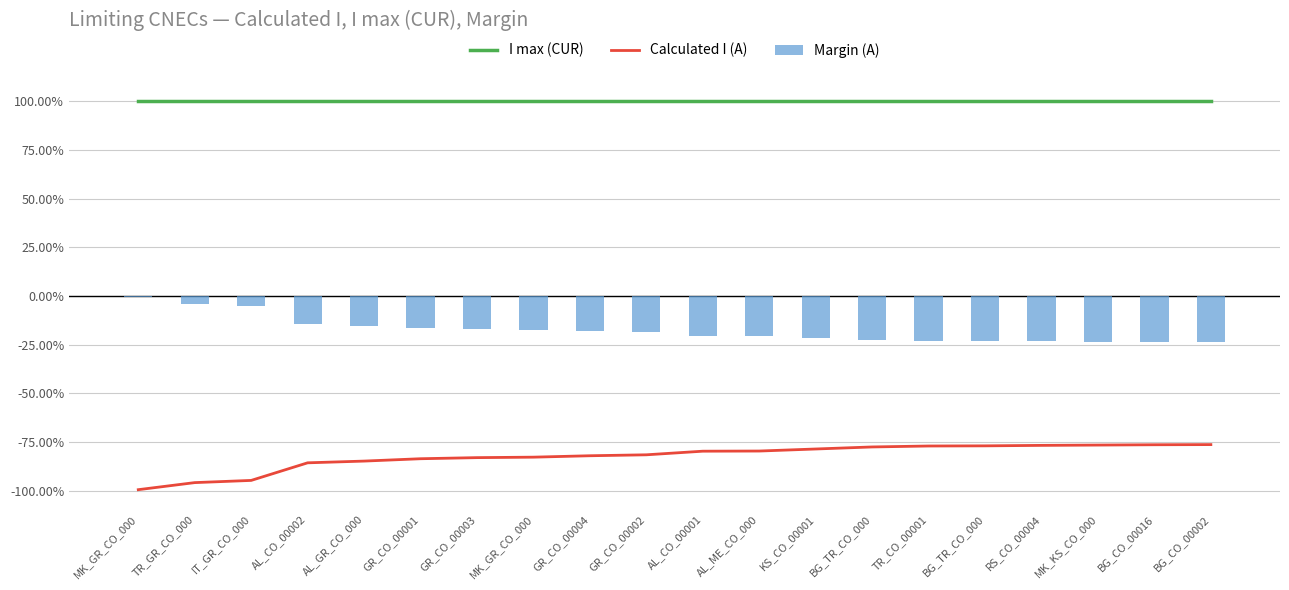

What value does the Calculated I (A) series have at GR_CO_00003?

-0.8